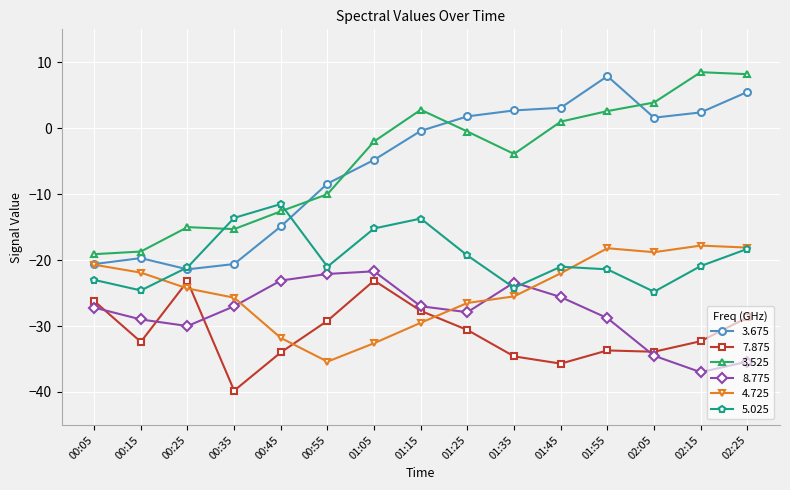

Is this an area chart (filled region under the line)?

No